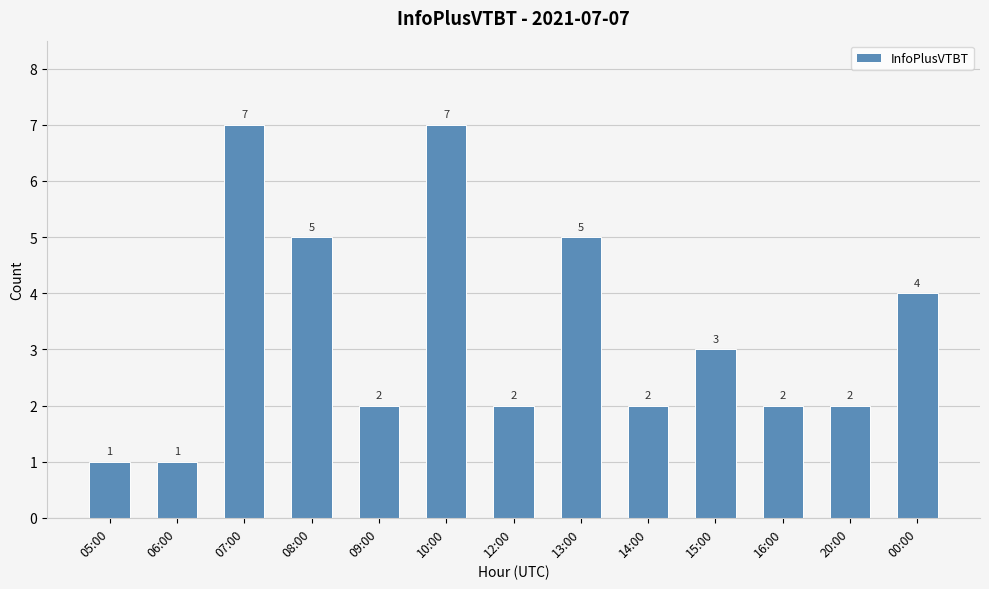

Between 06:00 and 13:00, which is larger?

13:00